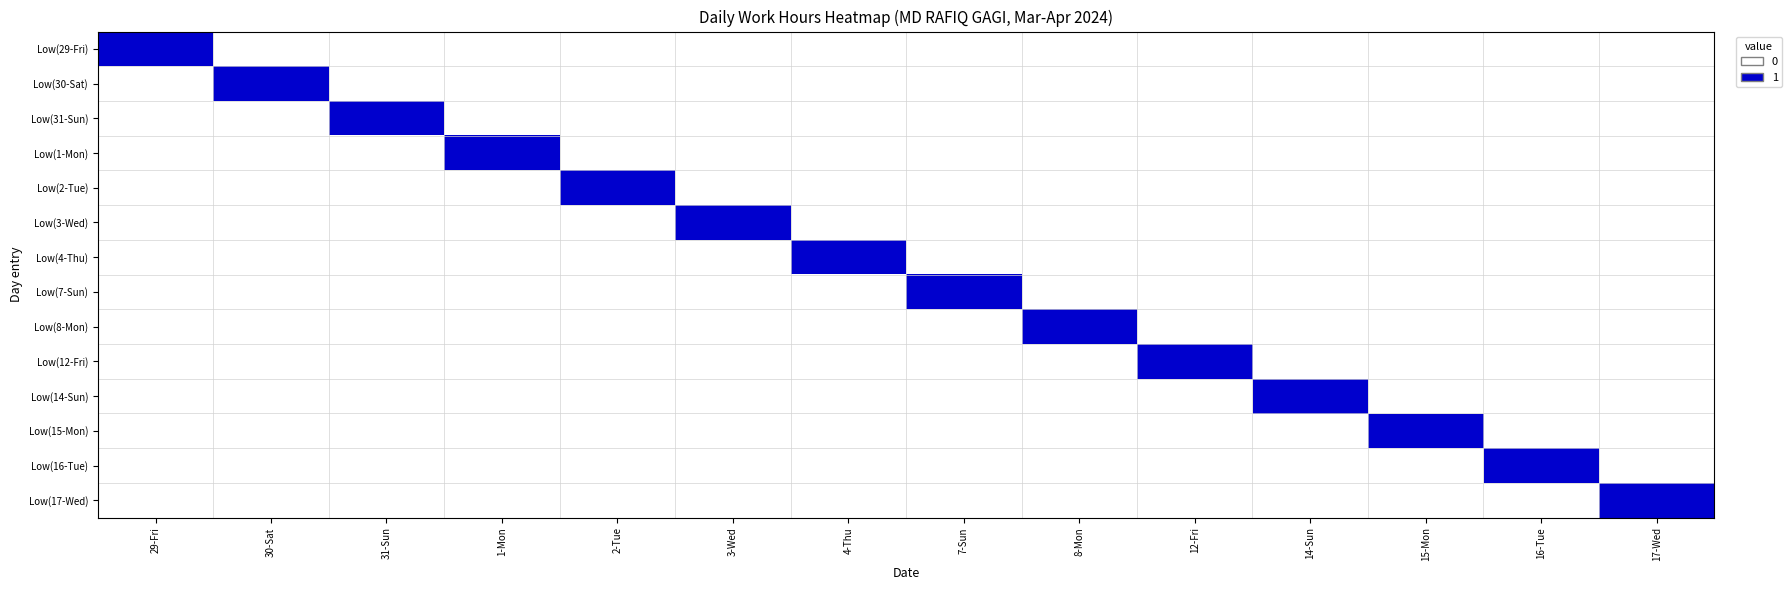

Reading right to left, what are all the values shown in this chart?

Low(29-Fri): 17-Wed=0	16-Tue=0	15-Mon=0	14-Sun=0	12-Fri=0	8-Mon=0	7-Sun=0	4-Thu=0	3-Wed=0	2-Tue=0	1-Mon=0	31-Sun=0	30-Sat=0	29-Fri=1
Low(30-Sat): 17-Wed=0	16-Tue=0	15-Mon=0	14-Sun=0	12-Fri=0	8-Mon=0	7-Sun=0	4-Thu=0	3-Wed=0	2-Tue=0	1-Mon=0	31-Sun=0	30-Sat=1	29-Fri=0
Low(31-Sun): 17-Wed=0	16-Tue=0	15-Mon=0	14-Sun=0	12-Fri=0	8-Mon=0	7-Sun=0	4-Thu=0	3-Wed=0	2-Tue=0	1-Mon=0	31-Sun=1	30-Sat=0	29-Fri=0
Low(1-Mon): 17-Wed=0	16-Tue=0	15-Mon=0	14-Sun=0	12-Fri=0	8-Mon=0	7-Sun=0	4-Thu=0	3-Wed=0	2-Tue=0	1-Mon=1	31-Sun=0	30-Sat=0	29-Fri=0
Low(2-Tue): 17-Wed=0	16-Tue=0	15-Mon=0	14-Sun=0	12-Fri=0	8-Mon=0	7-Sun=0	4-Thu=0	3-Wed=0	2-Tue=1	1-Mon=0	31-Sun=0	30-Sat=0	29-Fri=0
Low(3-Wed): 17-Wed=0	16-Tue=0	15-Mon=0	14-Sun=0	12-Fri=0	8-Mon=0	7-Sun=0	4-Thu=0	3-Wed=1	2-Tue=0	1-Mon=0	31-Sun=0	30-Sat=0	29-Fri=0
Low(4-Thu): 17-Wed=0	16-Tue=0	15-Mon=0	14-Sun=0	12-Fri=0	8-Mon=0	7-Sun=0	4-Thu=1	3-Wed=0	2-Tue=0	1-Mon=0	31-Sun=0	30-Sat=0	29-Fri=0
Low(7-Sun): 17-Wed=0	16-Tue=0	15-Mon=0	14-Sun=0	12-Fri=0	8-Mon=0	7-Sun=1	4-Thu=0	3-Wed=0	2-Tue=0	1-Mon=0	31-Sun=0	30-Sat=0	29-Fri=0
Low(8-Mon): 17-Wed=0	16-Tue=0	15-Mon=0	14-Sun=0	12-Fri=0	8-Mon=1	7-Sun=0	4-Thu=0	3-Wed=0	2-Tue=0	1-Mon=0	31-Sun=0	30-Sat=0	29-Fri=0
Low(12-Fri): 17-Wed=0	16-Tue=0	15-Mon=0	14-Sun=0	12-Fri=1	8-Mon=0	7-Sun=0	4-Thu=0	3-Wed=0	2-Tue=0	1-Mon=0	31-Sun=0	30-Sat=0	29-Fri=0
Low(14-Sun): 17-Wed=0	16-Tue=0	15-Mon=0	14-Sun=1	12-Fri=0	8-Mon=0	7-Sun=0	4-Thu=0	3-Wed=0	2-Tue=0	1-Mon=0	31-Sun=0	30-Sat=0	29-Fri=0
Low(15-Mon): 17-Wed=0	16-Tue=0	15-Mon=1	14-Sun=0	12-Fri=0	8-Mon=0	7-Sun=0	4-Thu=0	3-Wed=0	2-Tue=0	1-Mon=0	31-Sun=0	30-Sat=0	29-Fri=0
Low(16-Tue): 17-Wed=0	16-Tue=1	15-Mon=0	14-Sun=0	12-Fri=0	8-Mon=0	7-Sun=0	4-Thu=0	3-Wed=0	2-Tue=0	1-Mon=0	31-Sun=0	30-Sat=0	29-Fri=0
Low(17-Wed): 17-Wed=1	16-Tue=0	15-Mon=0	14-Sun=0	12-Fri=0	8-Mon=0	7-Sun=0	4-Thu=0	3-Wed=0	2-Tue=0	1-Mon=0	31-Sun=0	30-Sat=0	29-Fri=0